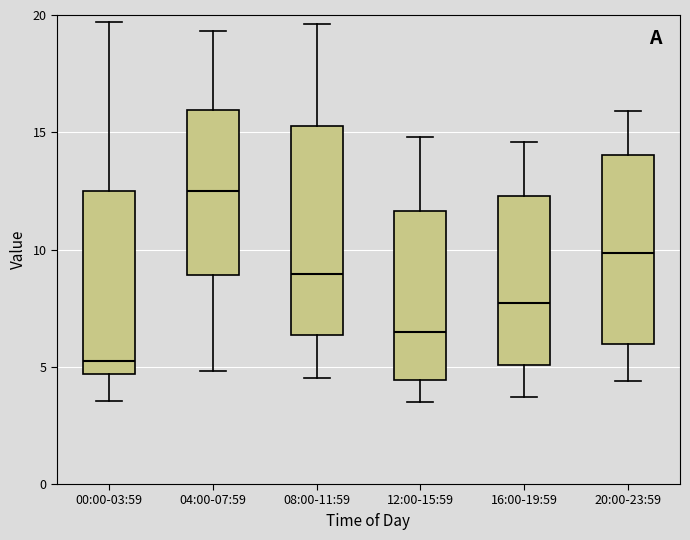

Reading left to right, transcribe this box plot: for each box, give where its median line is, the range the box spans, and where its two whiskers end, as read against the y-axis. The values are not printed on the chart, so give them approximately, as read against the axis.

00:00-03:59: median 5.0, box 4.5 to 12.5, whiskers 3.5 to 19.5
04:00-07:59: median 12.5, box 9.0 to 16.0, whiskers 5.0 to 19.5
08:00-11:59: median 9.0, box 6.5 to 15.5, whiskers 4.5 to 19.5
12:00-15:59: median 6.5, box 4.5 to 11.5, whiskers 3.5 to 15.0
16:00-19:59: median 7.5, box 5.0 to 12.5, whiskers 3.5 to 14.5
20:00-23:59: median 10.0, box 6.0 to 14.0, whiskers 4.5 to 16.0